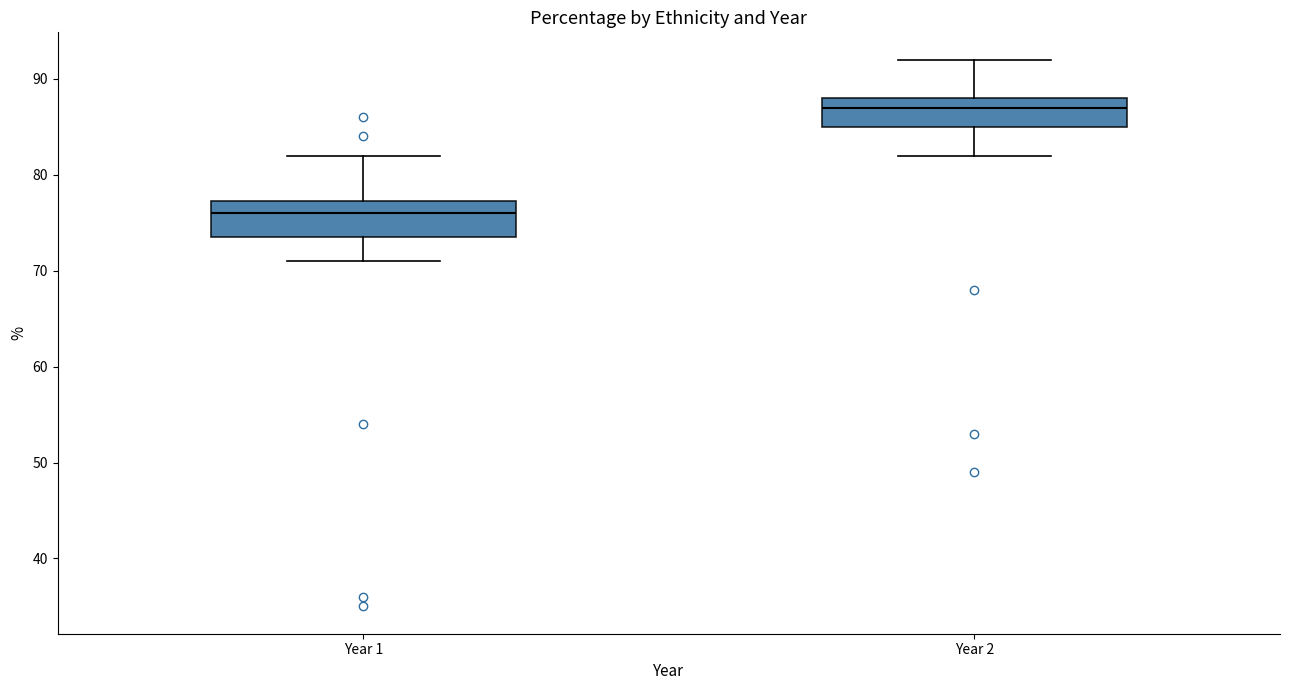

Which box has the lowest median line?

Year 1